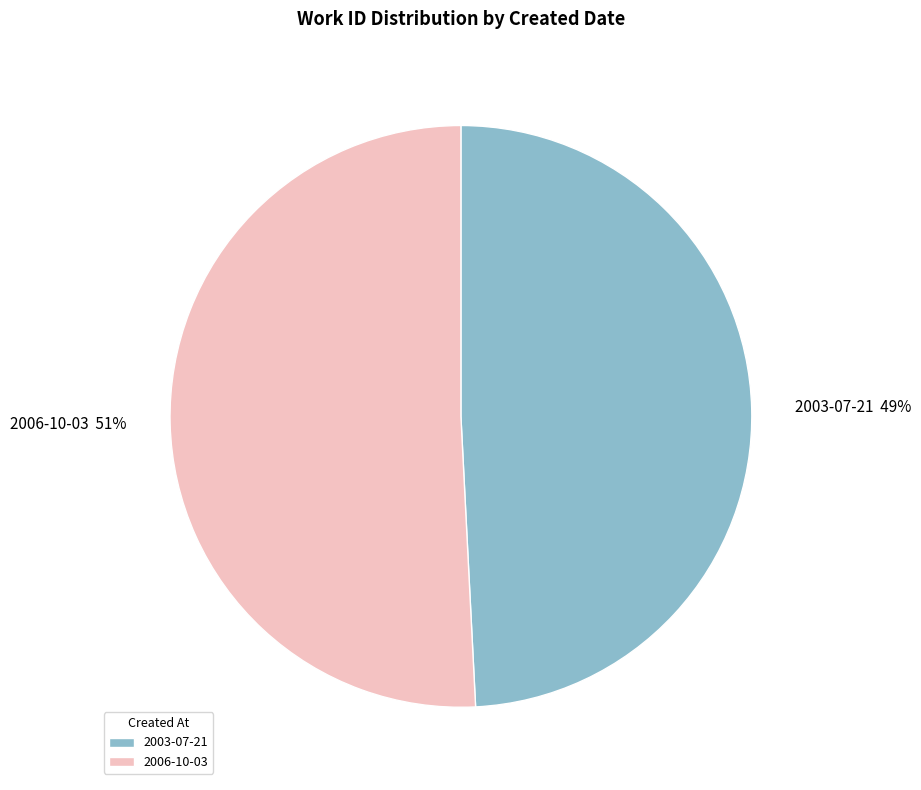

Does any single category account for the majority?

Yes